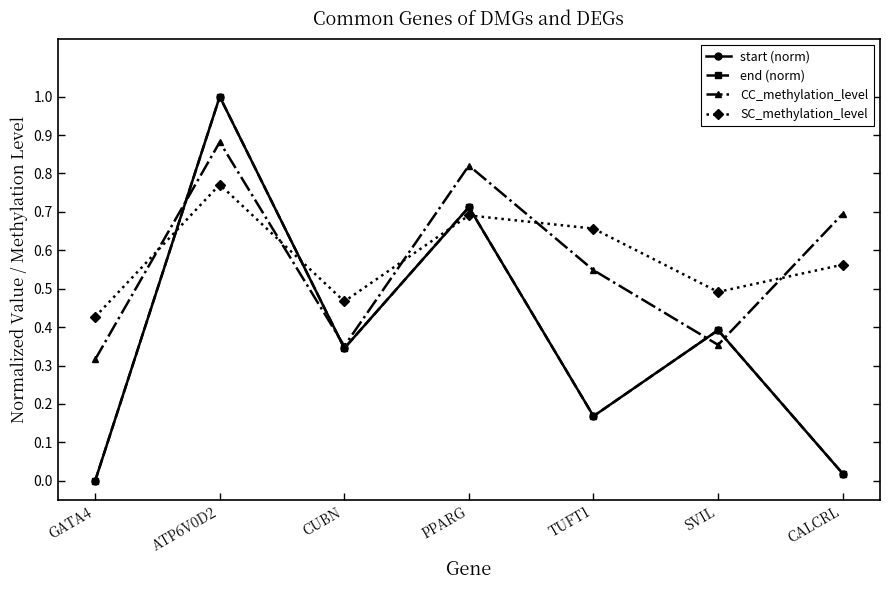

Does the chart display data point markers on the line(s)?

Yes